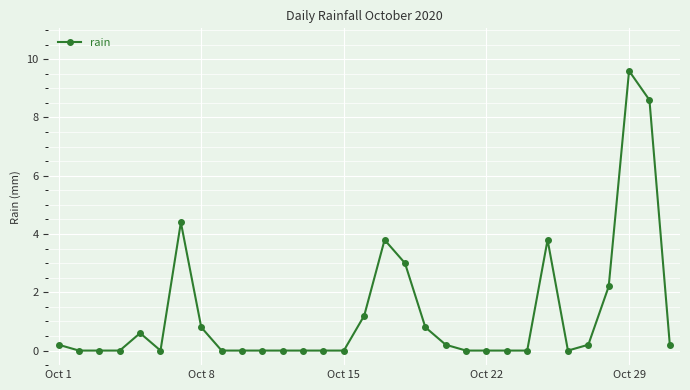

True or false: there are more than 1 points higher than both neighbors.

True